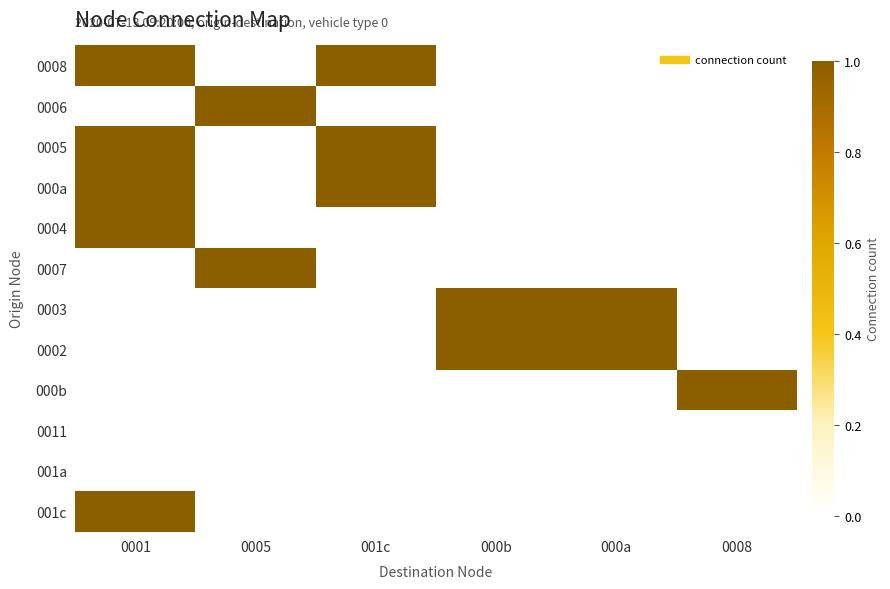

What is the total value across all series at 0001?

5